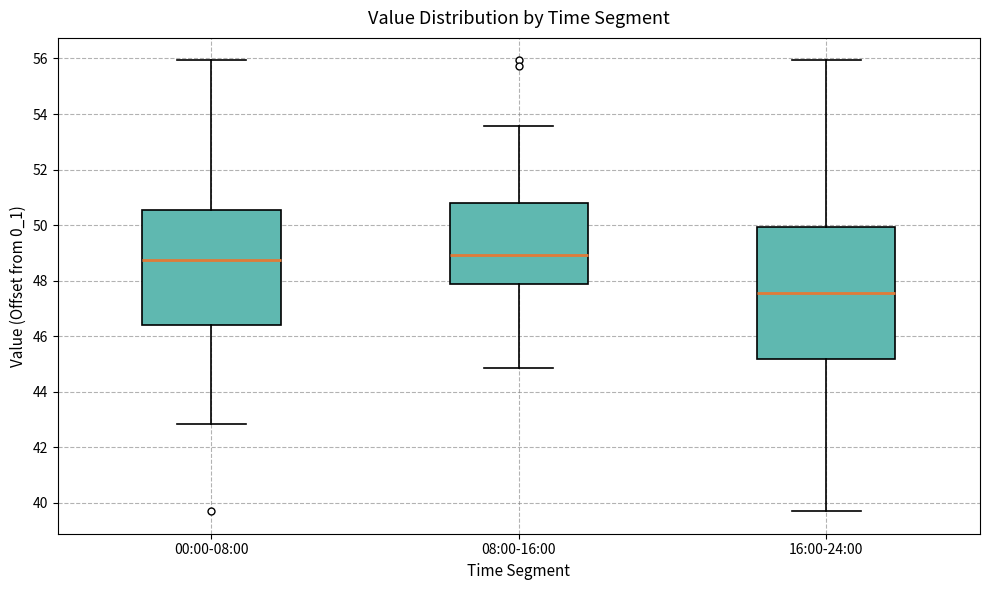

Reading left to right, transcribe this box plot: for each box, give where its median line is, the range the box spans, and where its two whiskers end, as read against the y-axis. The values are not printed on the chart, so give them approximately, as read against the axis.

00:00-08:00: median 48.8, box 46.4 to 50.6, whiskers 42.8 to 56.0
08:00-16:00: median 49.0, box 47.8 to 50.8, whiskers 44.8 to 53.6
16:00-24:00: median 47.6, box 45.2 to 50.0, whiskers 39.8 to 56.0